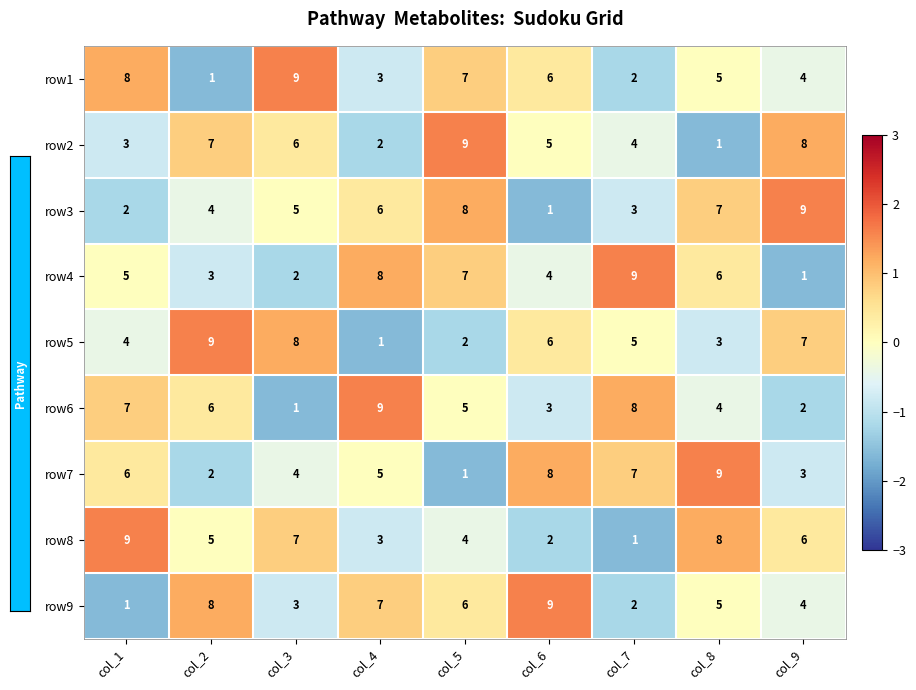

Is it true that row8 equals 7 at col_3?

True